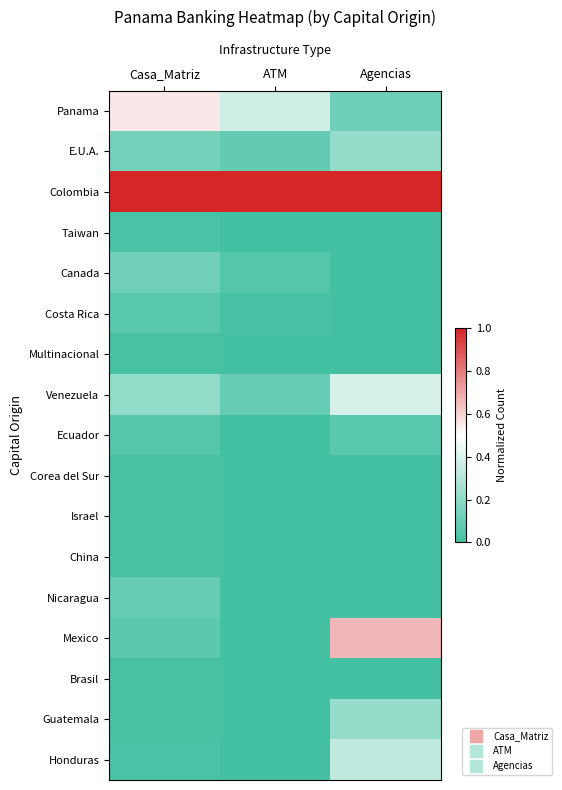

List the series in order of their peak value, highest first.

Colombia, Mexico, Panama, Venezuela, Honduras, E.U.A., Guatemala, Canada, Nicaragua, Costa Rica, Ecuador, Taiwan, Multinacional, Corea del Sur, Israel, China, Brasil